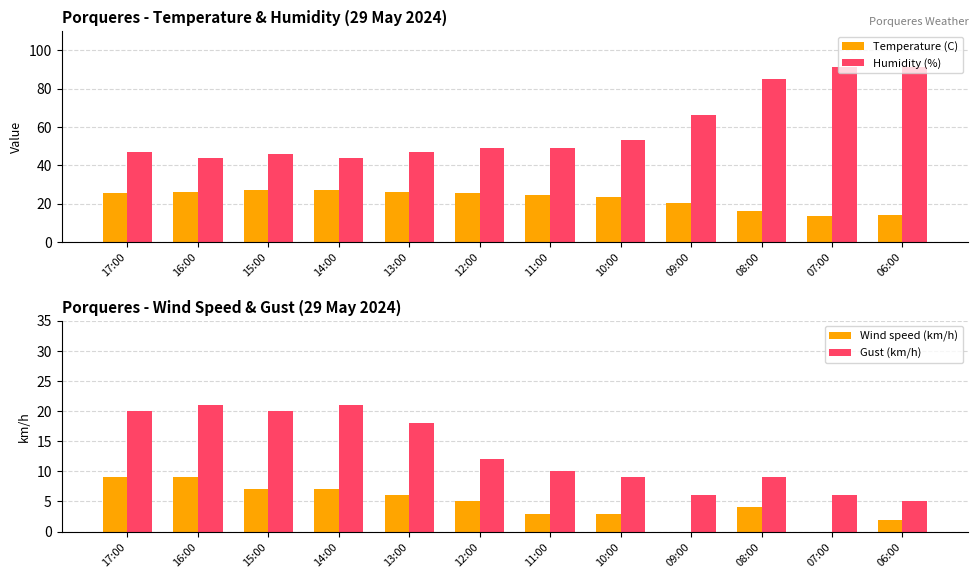

Where does the Wind speed (km/h) series first go above 5?

17:00